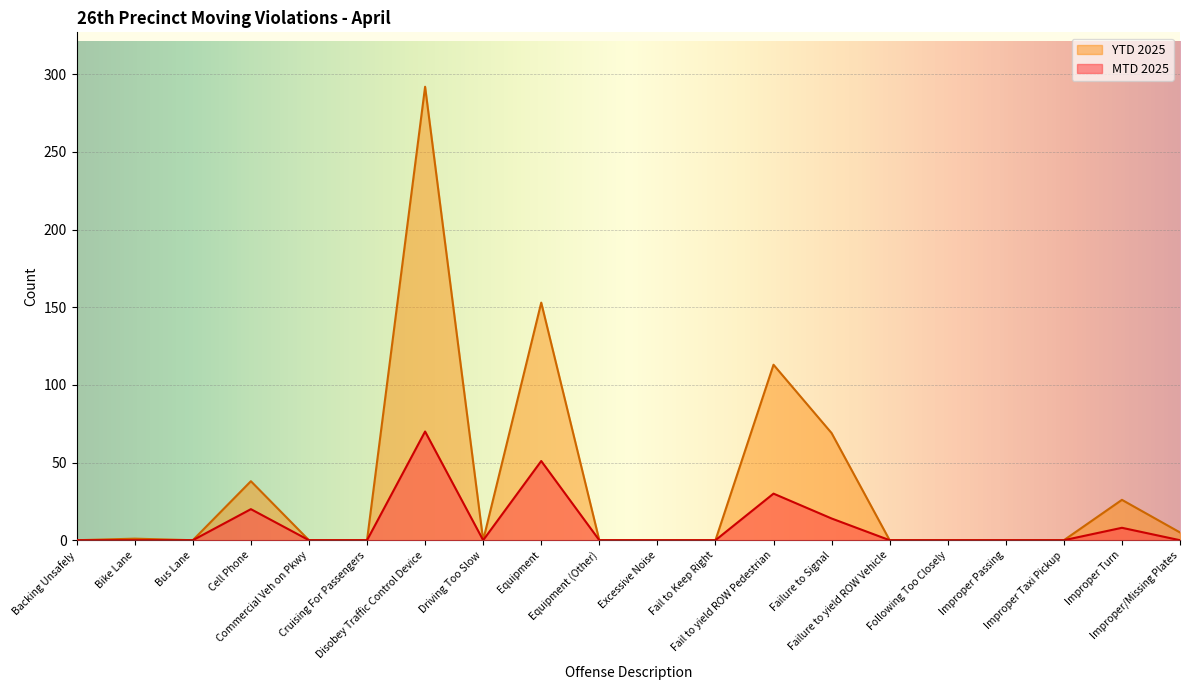

Reading left to right, what are all the values shown in this chart?

MTD 2025: 0	0	0	20	0	0	70	0	51	0	0	0	30	14	0	0	0	0	8	0
YTD 2025: 0	1	0	38	0	0	292	0	153	0	0	0	113	69	0	0	0	0	26	5